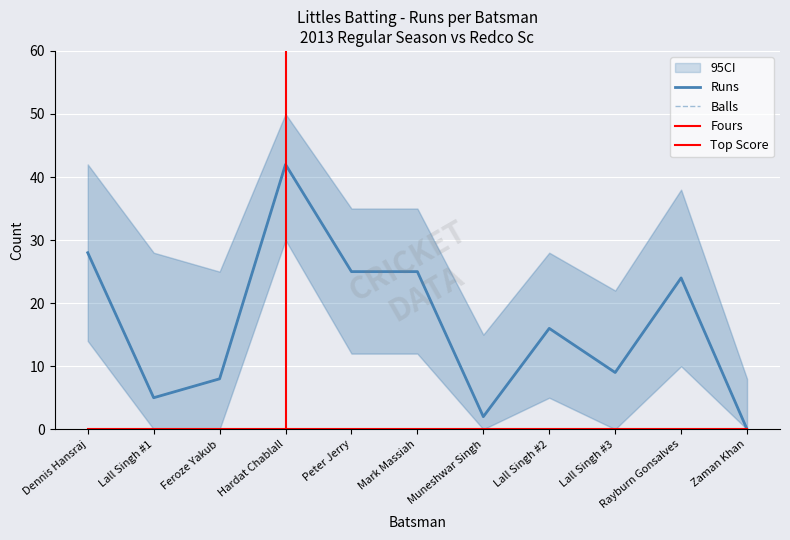

Which series has the largest total across all categories?

Runs